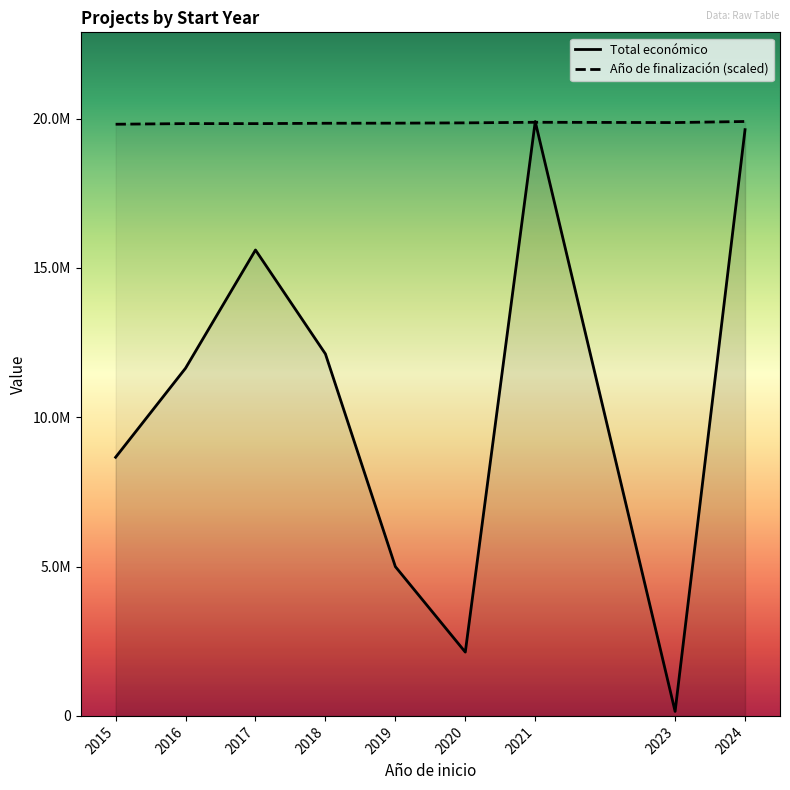

Between 2016 and 2018, which series saw the biggest shift?

Total económico